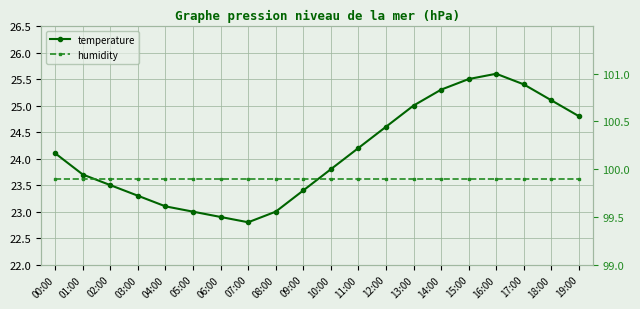

What position from the right is 16:00?

4